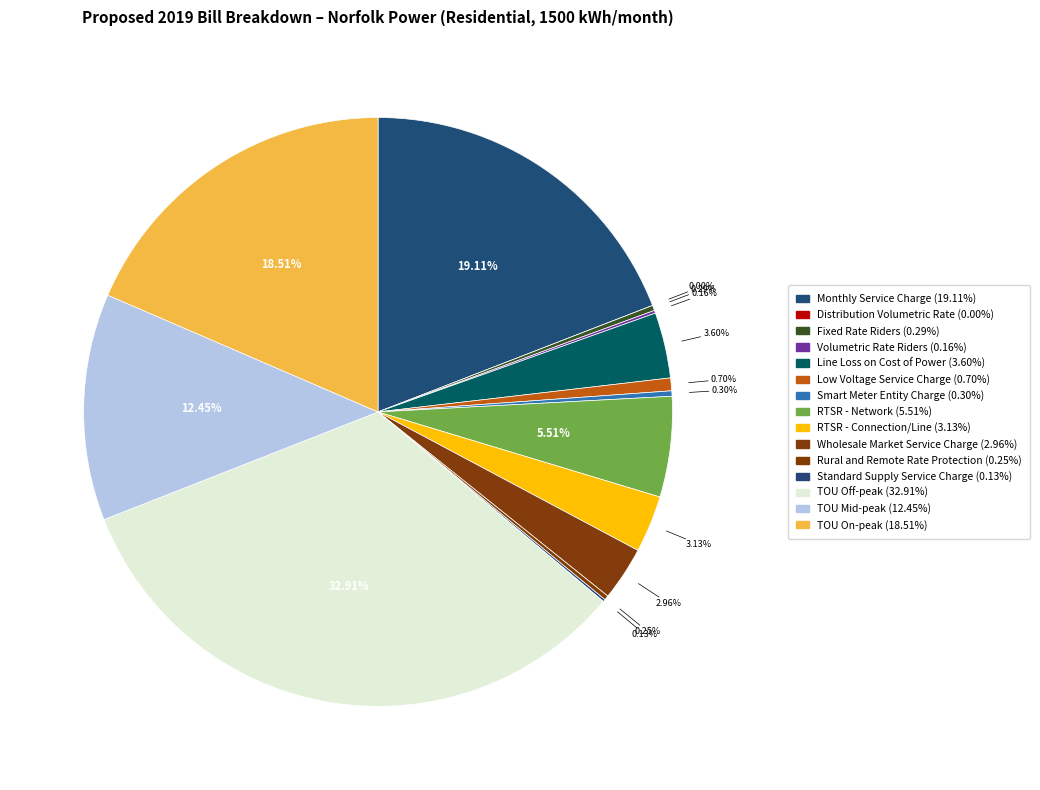

Which has a higher value, Rural and Remote Rate Protection or Smart Meter Entity Charge?

Smart Meter Entity Charge